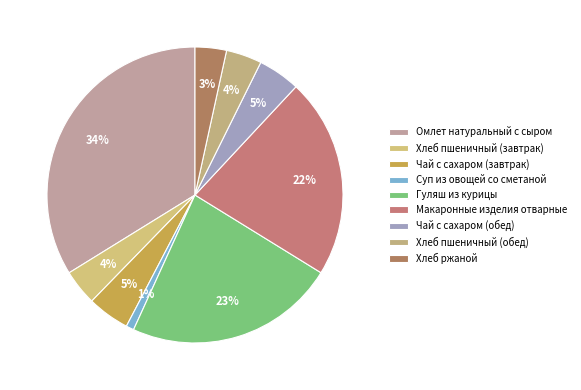

What is the total percentage of Хлеб ржаной and Макаронные изделия отварные?

25.3%